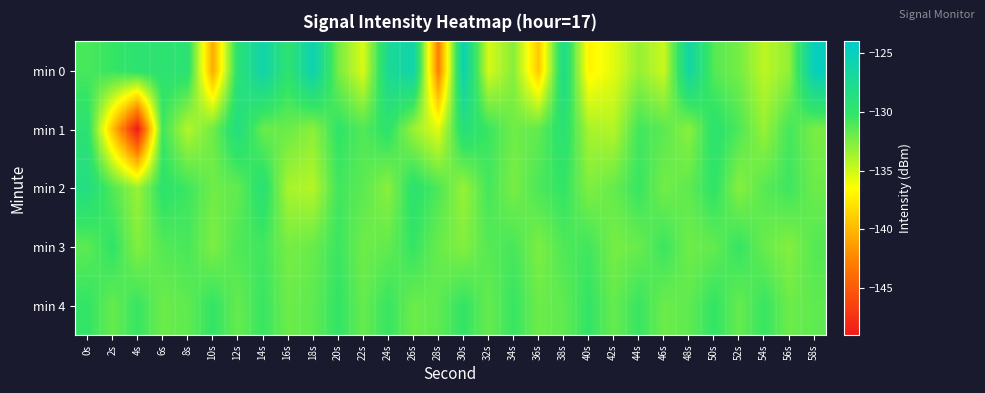

Reading left to right, extract all data points from this chart.

min 0: 0s=-130.9	2s=-130.3	4s=-129.5	6s=-129.6	8s=-129.4	10s=-140.6	12s=-129.3	14s=-126.0	16s=-129.7	18s=-125.6	20s=-132.3	22s=-135.4	24s=-127.4	26s=-126.1	28s=-142.8	30s=-125.6	32s=-135.2	34s=-132.8	36s=-139.1	38s=-127.9	40s=-137.1	42s=-135.6	44s=-133.3	46s=-134.9	48s=-126.4	50s=-131.4	52s=-132.3	54s=-134.4	56s=-133.1	58s=-124.9
min 1: 0s=-129.5	2s=-139.5	4s=-149.0	6s=-130.6	8s=-134.2	10s=-132.1	12s=-128.6	14s=-131.9	16s=-131.9	18s=-133.0	20s=-130.1	22s=-131.2	24s=-129.8	26s=-133.4	28s=-135.6	30s=-128.9	32s=-130.5	34s=-132.1	36s=-131.7	38s=-129.3	40s=-133.8	42s=-134.2	44s=-130.7	46s=-131.5	48s=-132.9	50s=-129.6	52s=-131.1	54s=-133.3	56s=-130.8	58s=-132.4
min 2: 0s=-128.5	2s=-131.2	4s=-133.4	6s=-129.8	8s=-130.6	10s=-132.1	12s=-131.7	14s=-129.3	16s=-133.8	18s=-134.2	20s=-130.7	22s=-131.5	24s=-132.9	26s=-129.6	28s=-131.1	30s=-133.3	32s=-130.8	34s=-132.4	36s=-131.0	38s=-130.2	40s=-132.6	42s=-131.8	44s=-130.4	46s=-132.2	48s=-131.6	50s=-130.0	52s=-132.8	54s=-131.4	56s=-130.6	58s=-132.0
min 3: 0s=-131.5	2s=-130.1	4s=-132.7	6s=-131.3	8s=-130.9	10s=-132.5	12s=-131.1	14s=-130.7	16s=-132.3	18s=-131.9	20s=-130.5	22s=-132.1	24s=-131.7	26s=-130.3	28s=-131.9	30s=-132.7	32s=-131.3	34s=-130.9	36s=-132.5	38s=-131.1	40s=-130.7	42s=-132.3	44s=-131.9	46s=-130.5	48s=-132.1	50s=-131.7	52s=-130.3	54s=-131.9	56s=-132.7	58s=-131.3
min 4: 0s=-130.2	2s=-131.8	4s=-130.4	6s=-132.0	8s=-131.6	10s=-130.2	12s=-131.8	14s=-130.4	16s=-132.0	18s=-131.6	20s=-130.2	22s=-131.8	24s=-130.4	26s=-132.0	28s=-131.6	30s=-130.2	32s=-131.8	34s=-130.4	36s=-132.0	38s=-131.6	40s=-130.2	42s=-131.8	44s=-130.4	46s=-132.0	48s=-131.6	50s=-130.2	52s=-131.8	54s=-130.4	56s=-132.0	58s=-131.6